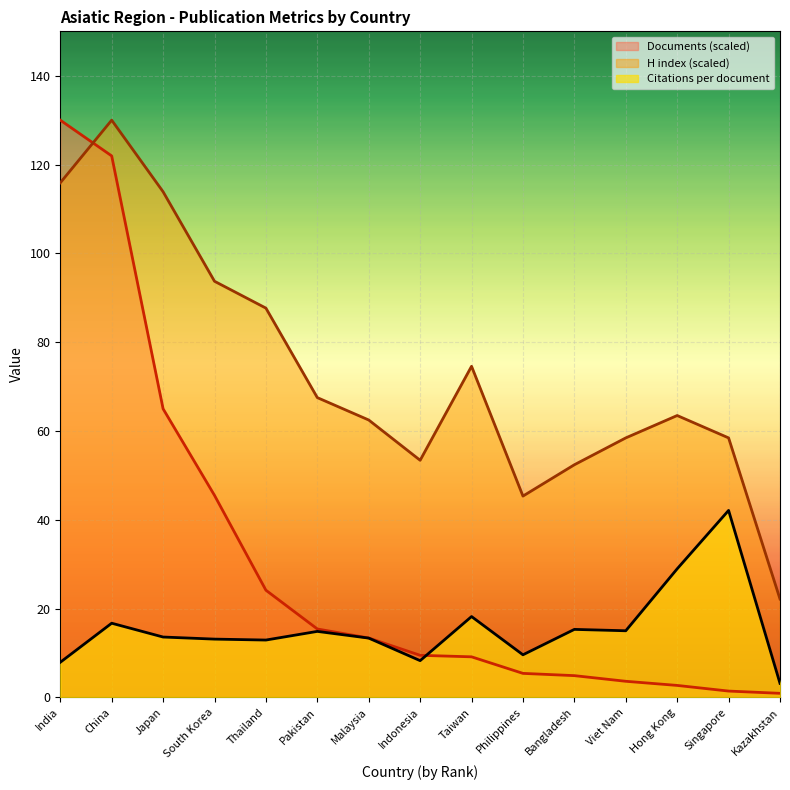

What are all the series names shown in the legend?

Documents (scaled), H index (scaled), Citations per document